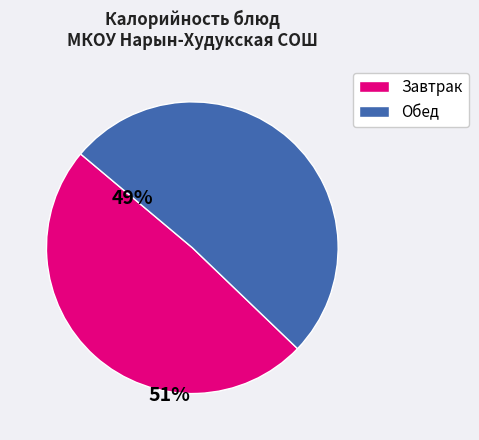

How many slices are in this pie chart?

2